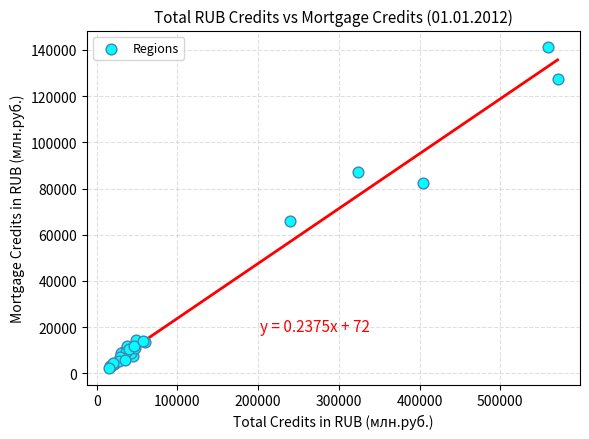

What Y value in the scatter plot is closest to 71785?

65986